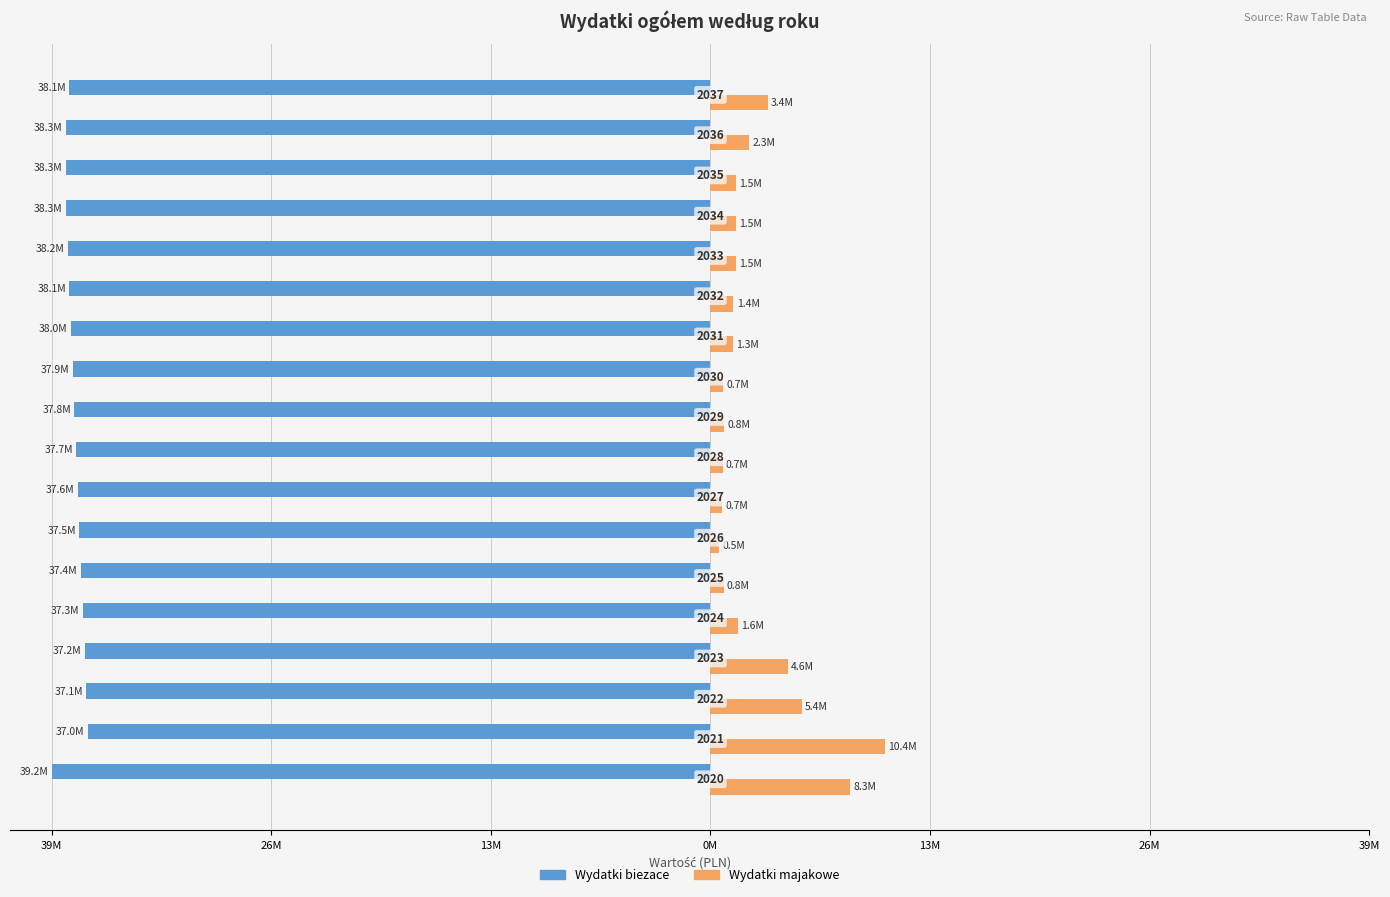

What are all the series names shown in the legend?

Wydatki biezace, Wydatki majakowe